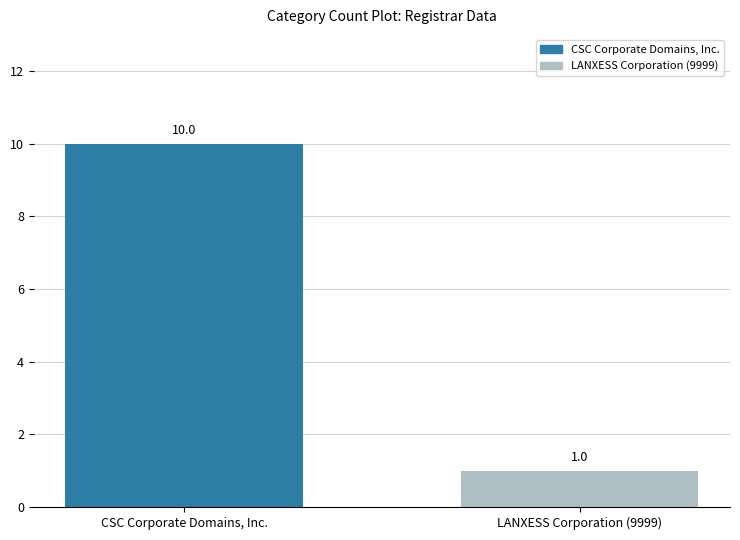

List the labels in order of value, largest first.

CSC Corporate Domains, Inc., LANXESS Corporation (9999)